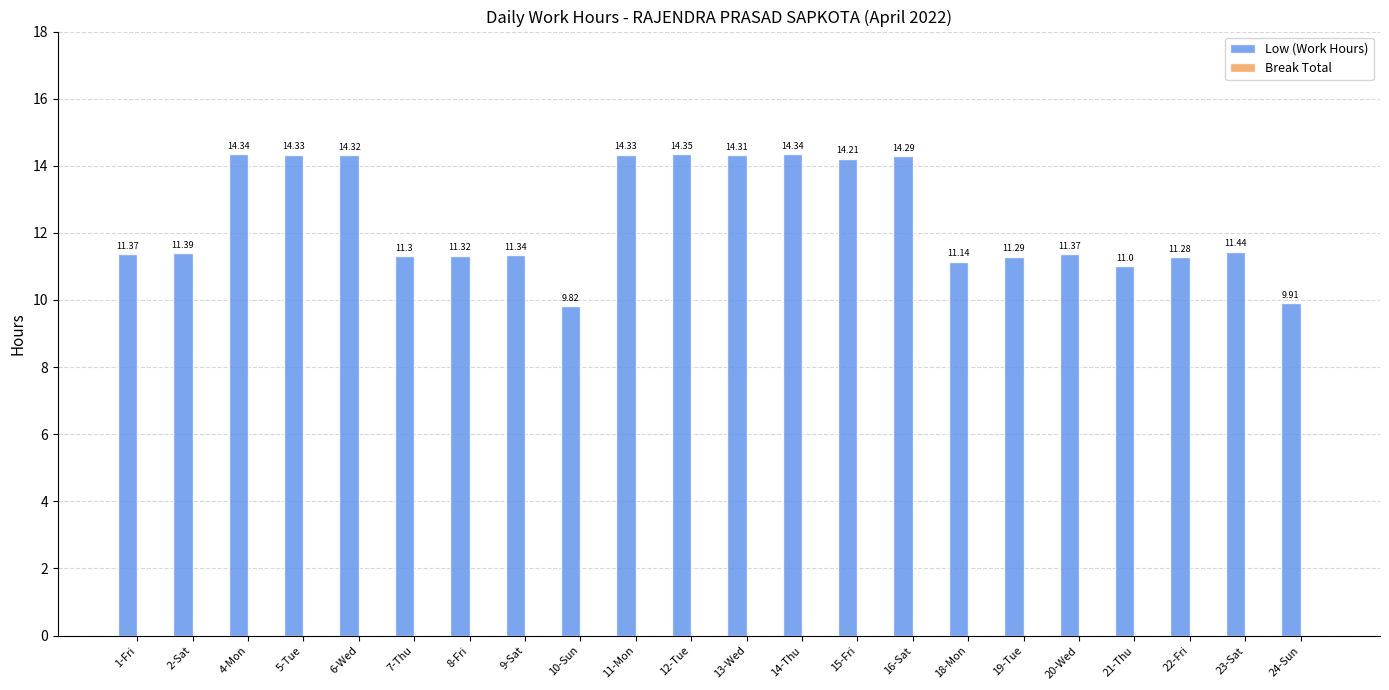

What is the ratio of the value at 23-Sat to the value at 11-Mon?

0.8